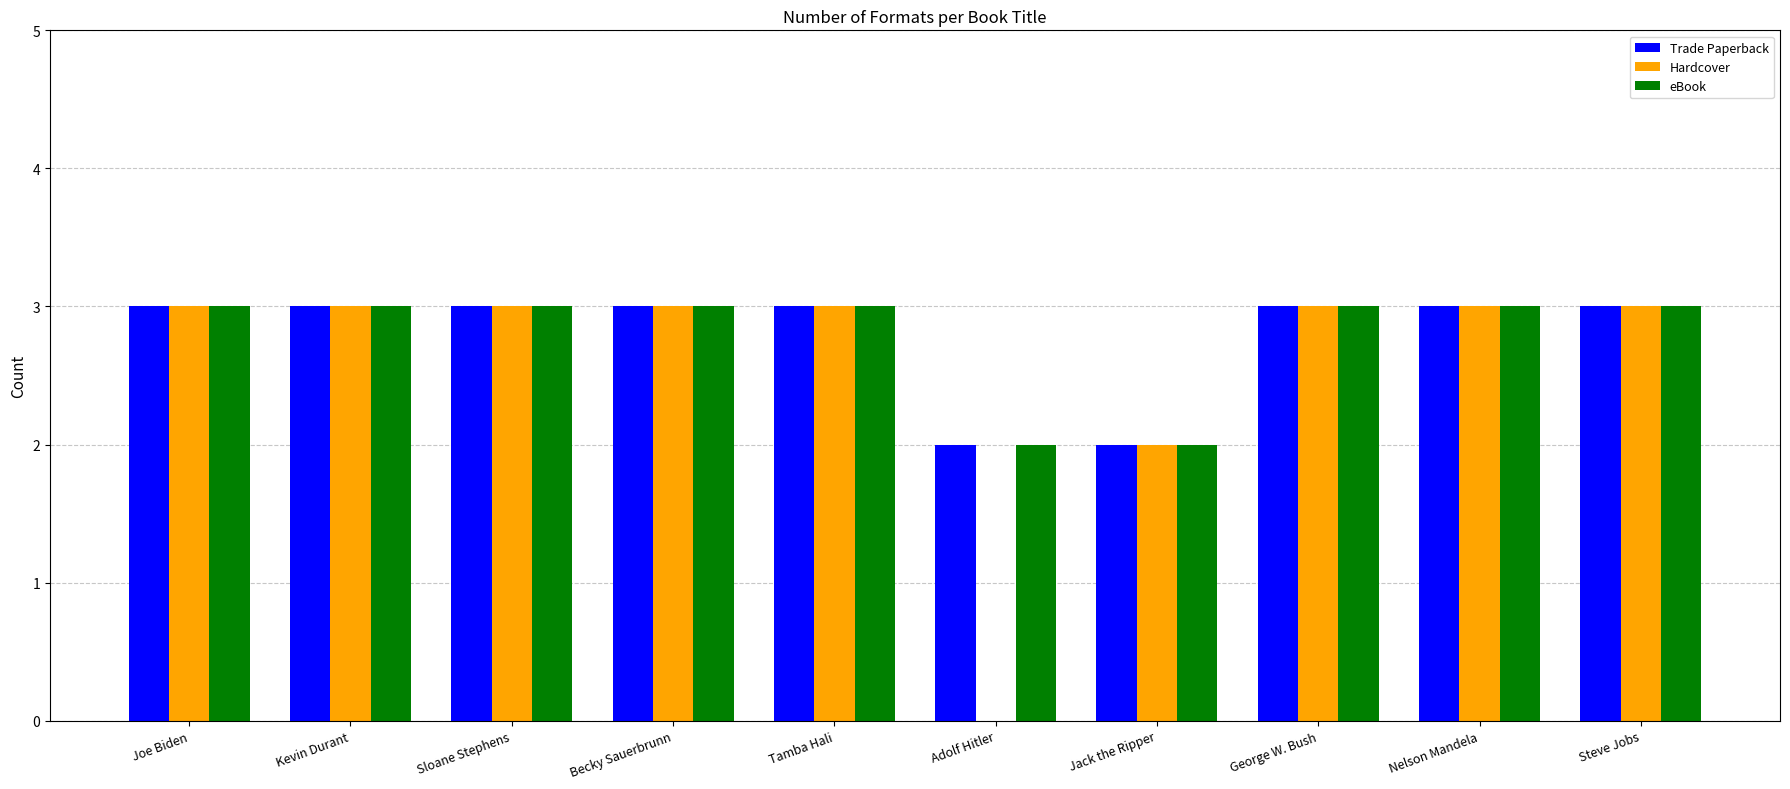

Which series has the widest spread of values?

Hardcover